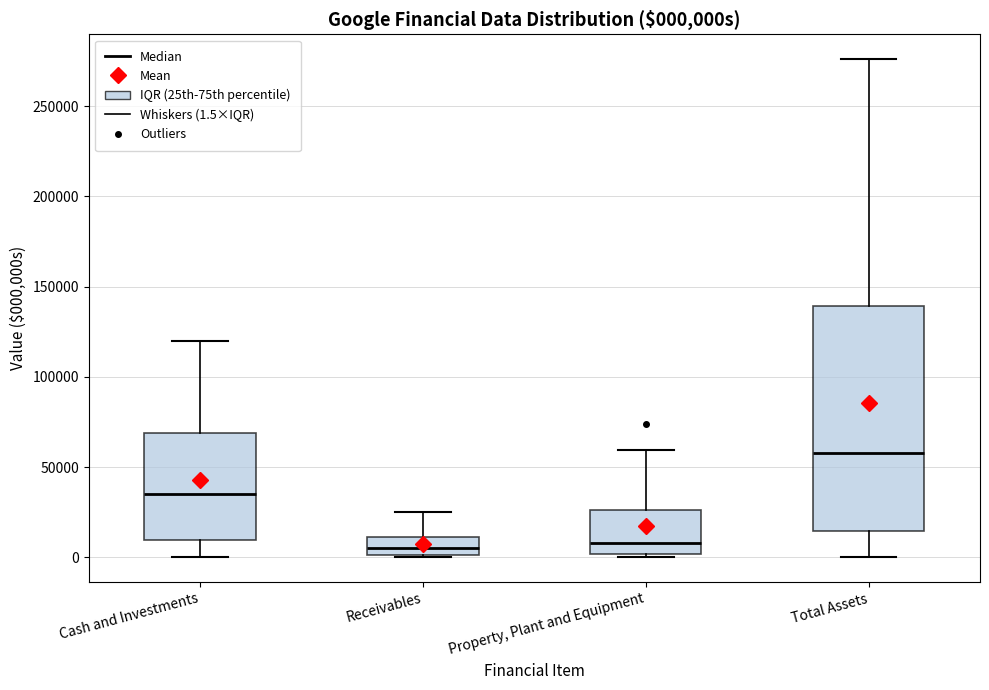

Which box has the highest median line?

Total Assets